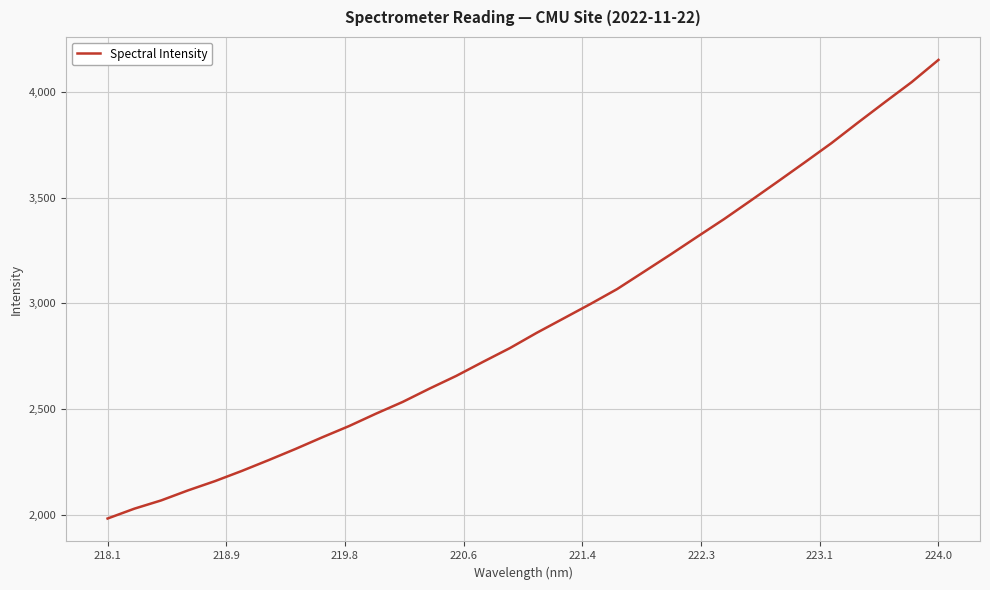

What is the minimum value shown in the chart?

1981.3